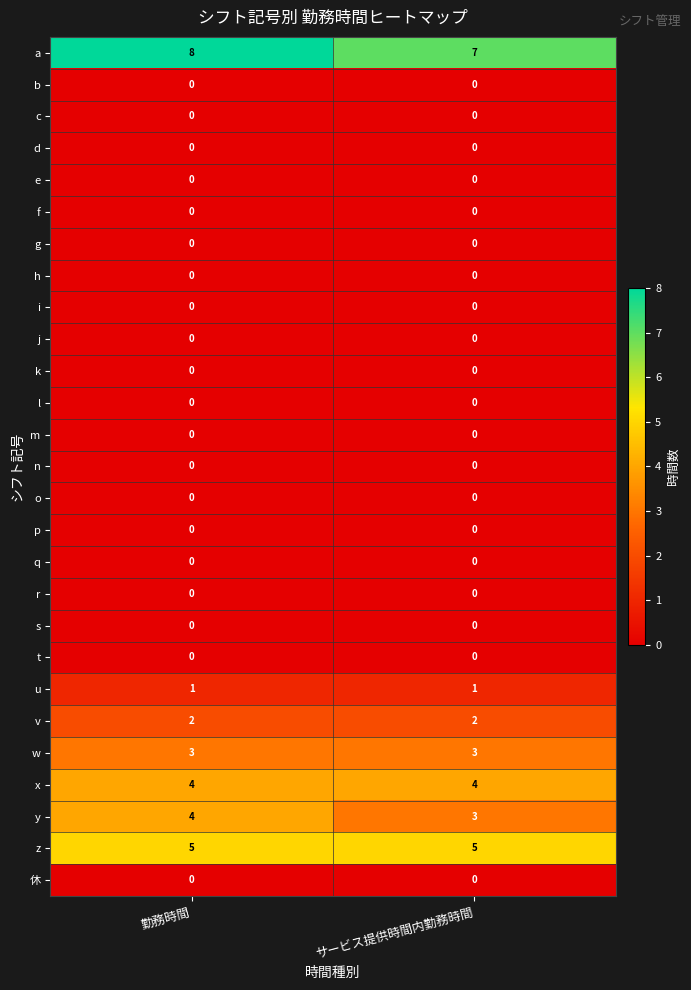

What is the spread (max minus min) of values at サービス提供時間内勤務時間?

7